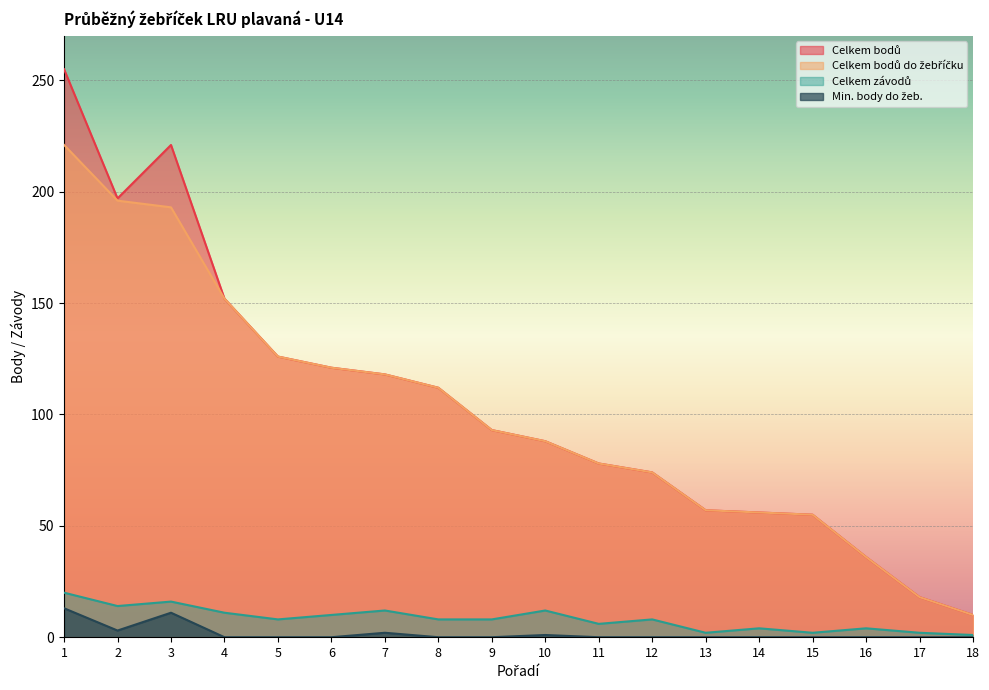

At which category is the sum across all series the highest?

1